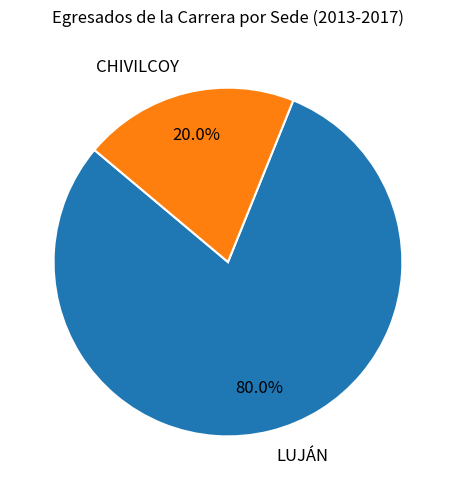

To the nearest percent, what is the average slice percentage?

50%